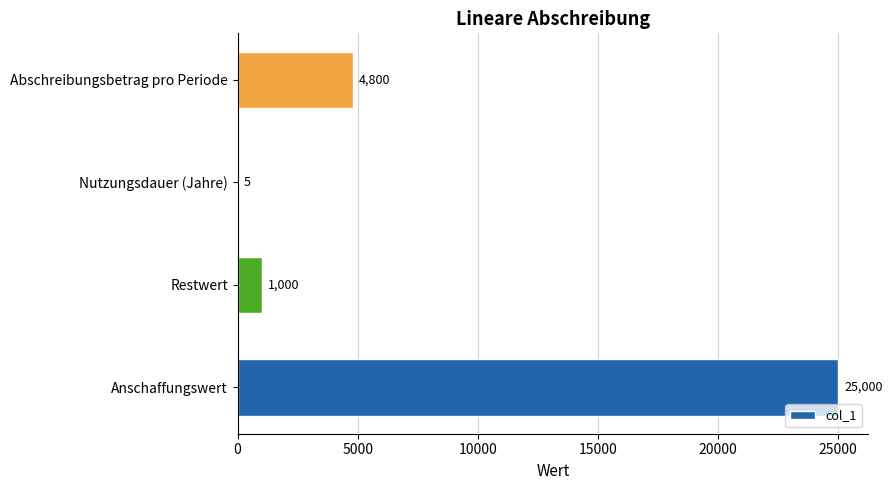

The value at Nutzungsdauer (Jahre) is 5. True or false?

True